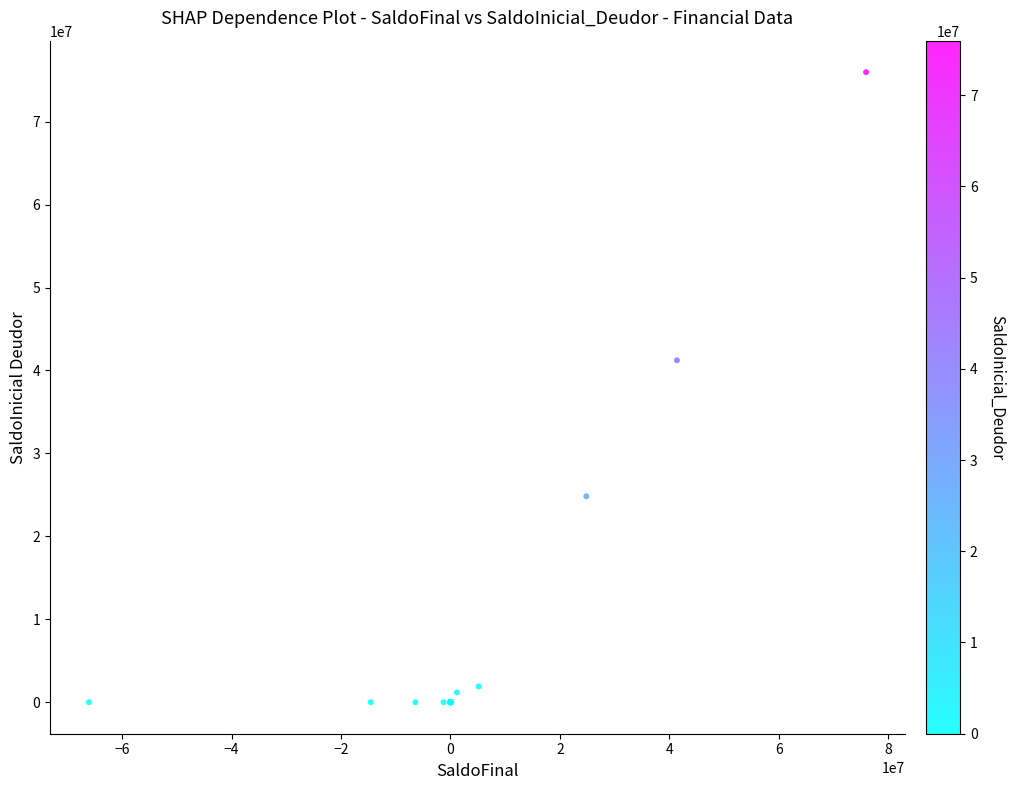

What Y value in the scatter plot is closest to 37981231?

41222279.1